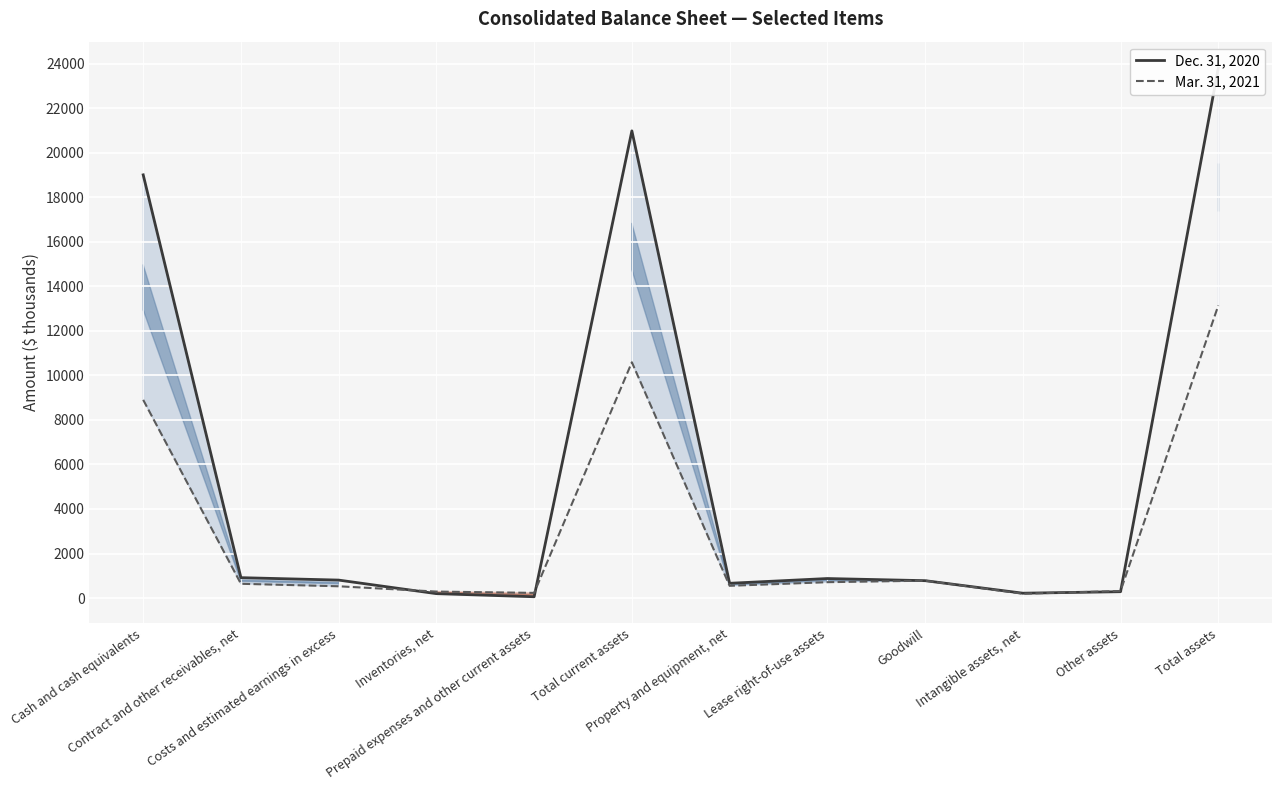

How many data points in Mar. 31, 2021 are less than 640?

6